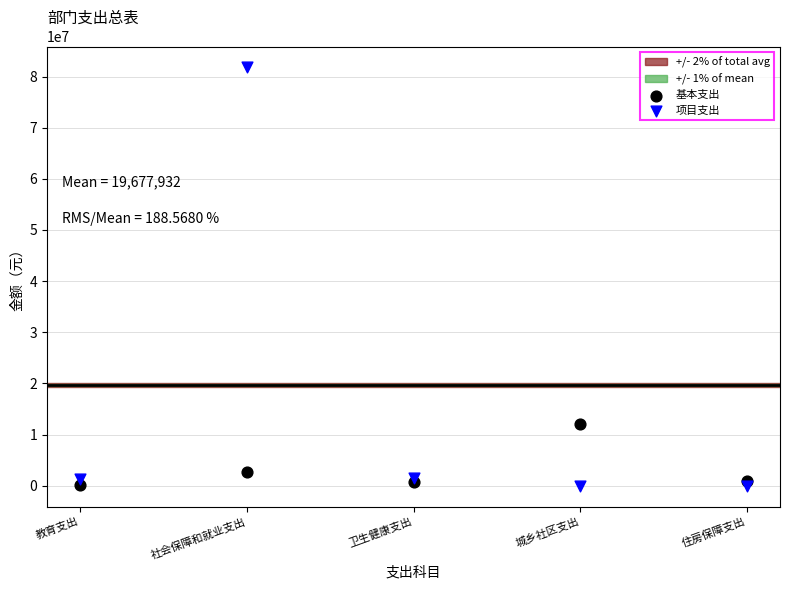

Which series reaches the maximum Y coordinate?

项目支出